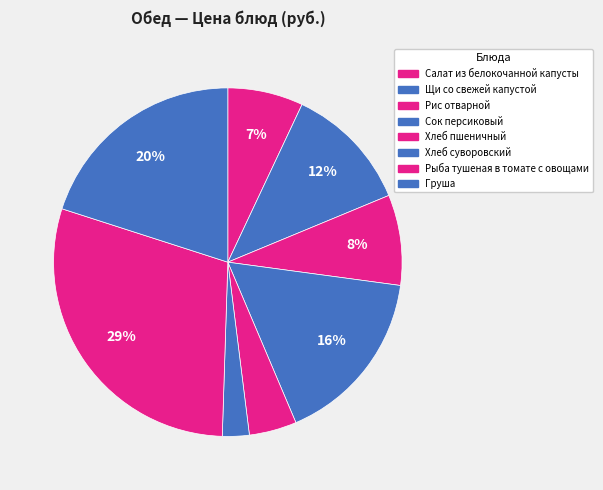

Rank the categories by value from highest to lowest.

Рыба тушеная в томате с овощами, Груша, Сок персиковый, Щи со свежей капустой, Рис отварной, Салат из белокочанной капусты, Хлеб пшеничный, Хлеб суворовский